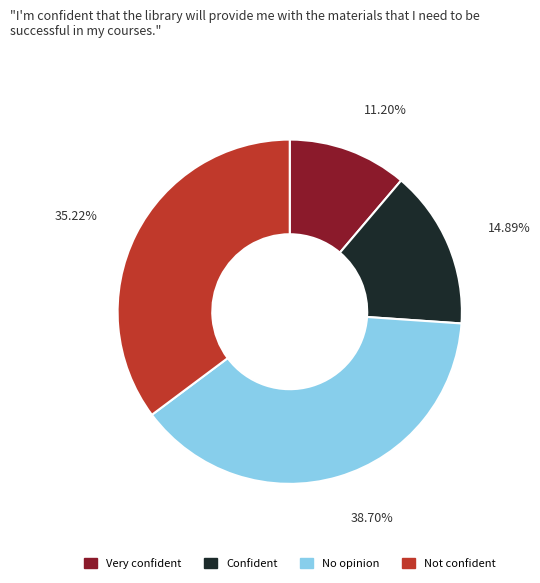

To the nearest percent, what is the difference between the largest and smallest slice percentages?

27%